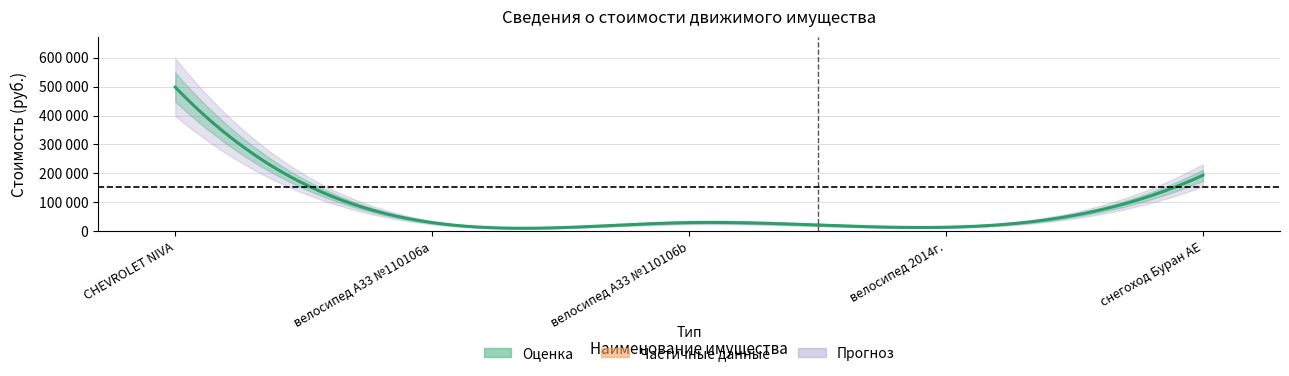

Reading right to left, what are all the values shown in this chart?

56=193400	55=14000	53=30000	54=30000	52=498000